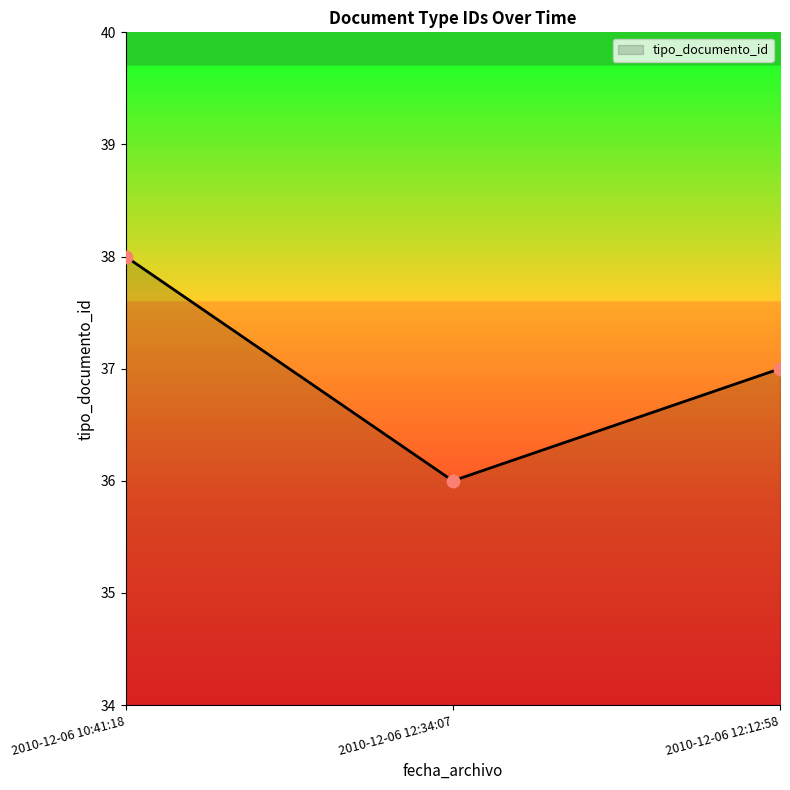

Which has a higher value, 2010-12-06 12:34:07 or 2010-12-06 10:41:18?

2010-12-06 10:41:18